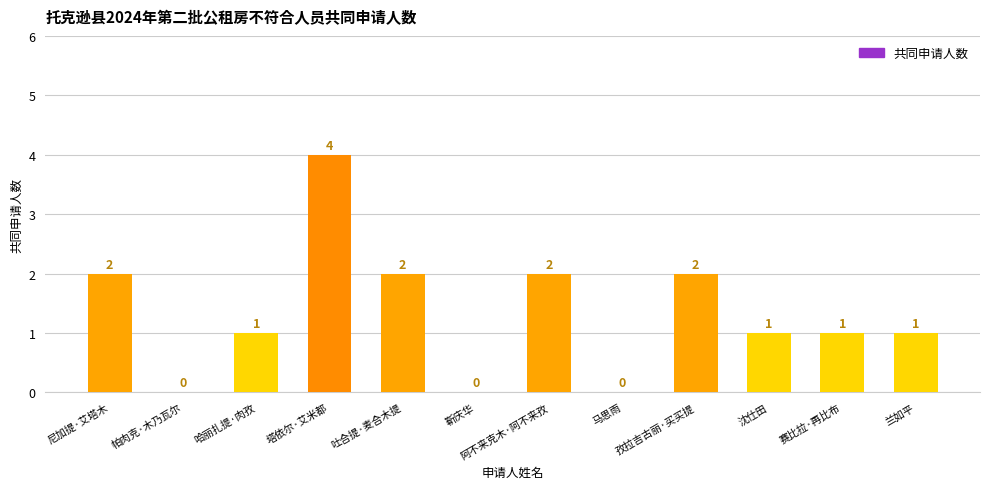

What is the sum of all values?

16